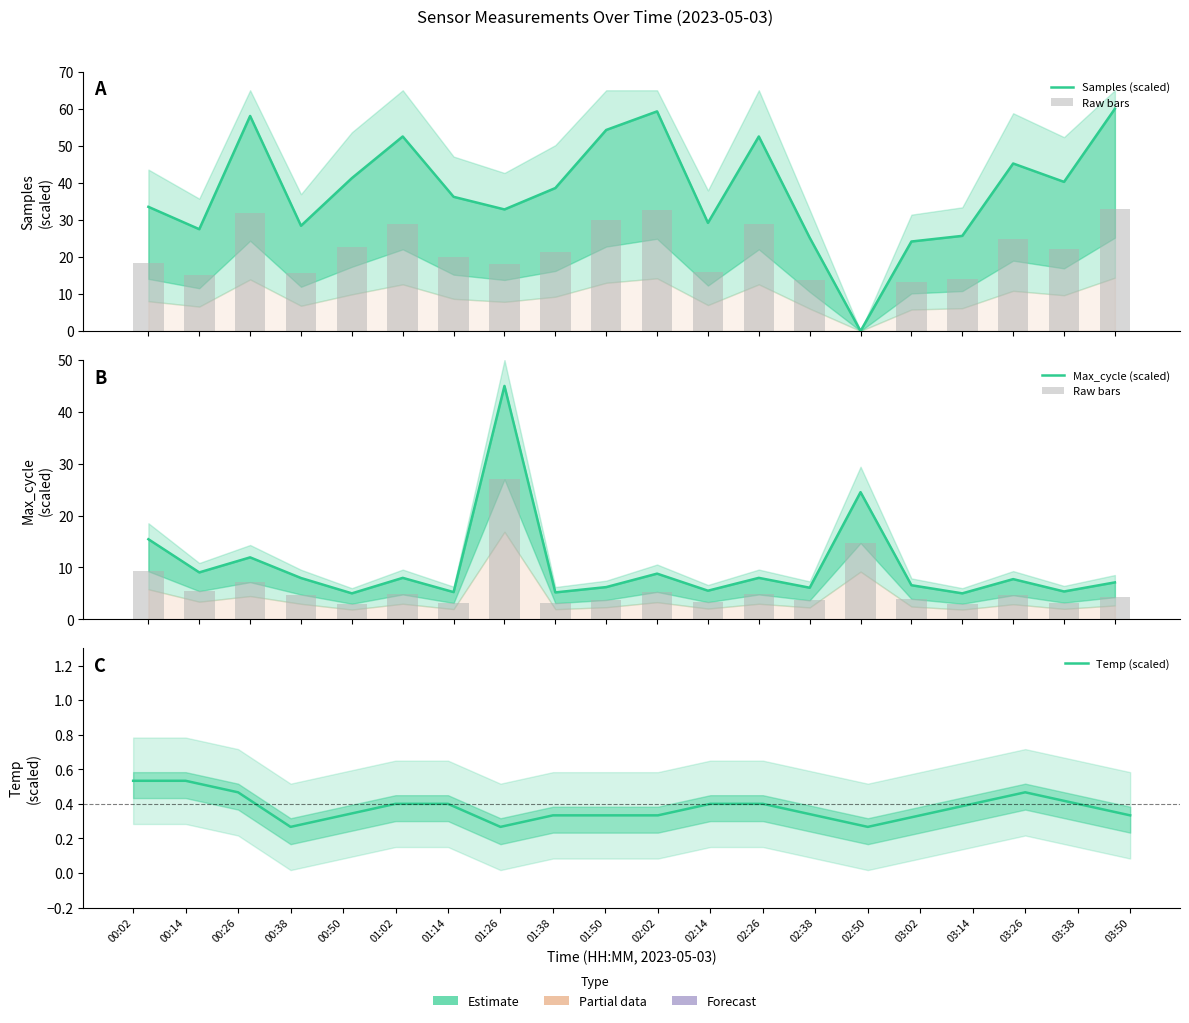

At which category is the sum across all series the highest?

01:26